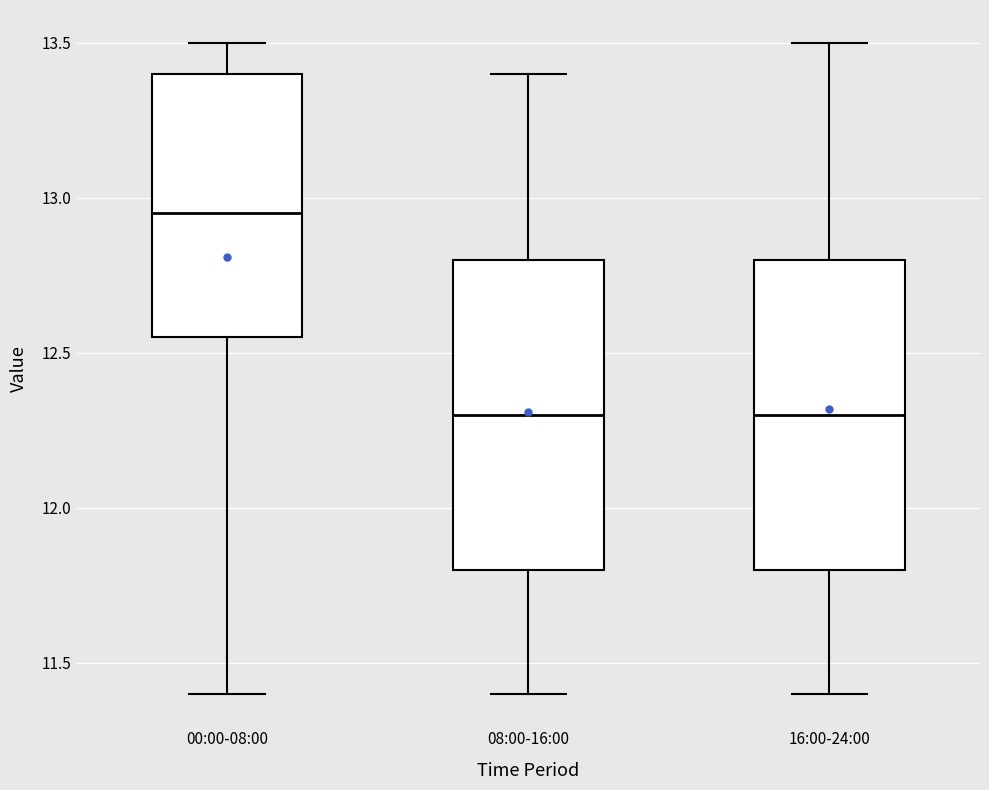

Reading left to right, transcribe this box plot: for each box, give where its median line is, the range the box spans, and where its two whiskers end, as read against the y-axis. The values are not printed on the chart, so give them approximately, as read against the axis.

00:00-08:00: median 12.95, box 12.55 to 13.40, whiskers 11.40 to 13.50
08:00-16:00: median 12.30, box 11.80 to 12.80, whiskers 11.40 to 13.40
16:00-24:00: median 12.30, box 11.80 to 12.80, whiskers 11.40 to 13.50